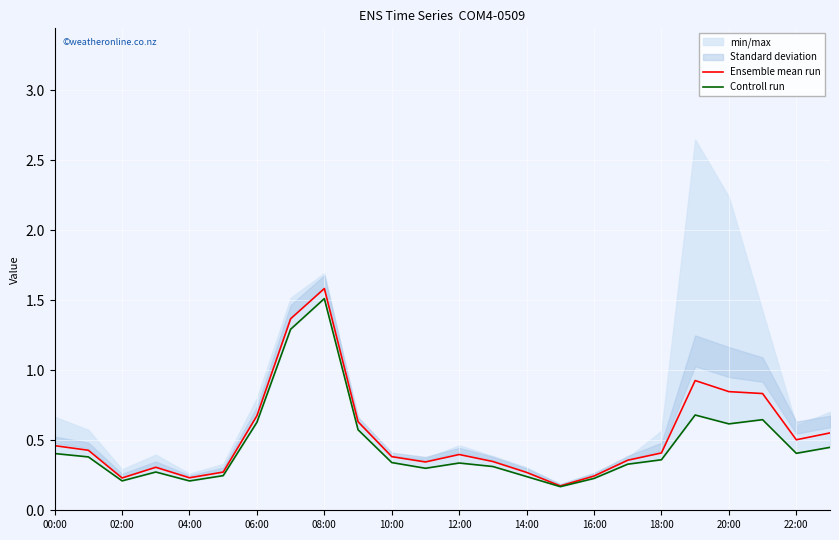

What is the highest value of the Ensemble mean run series?

1.6